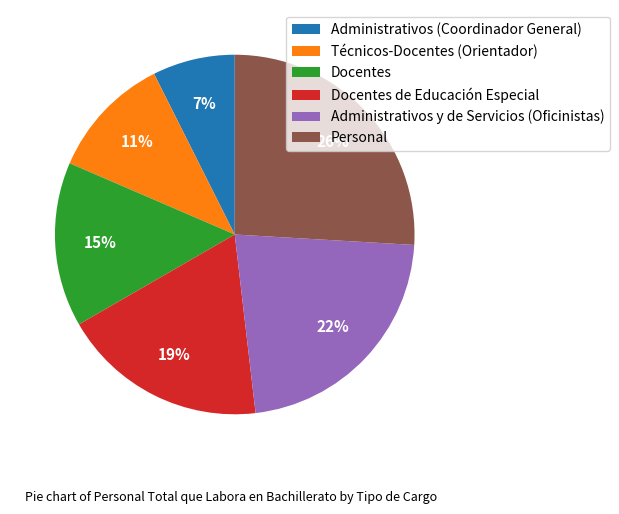

How many segments does this pie chart have?

6